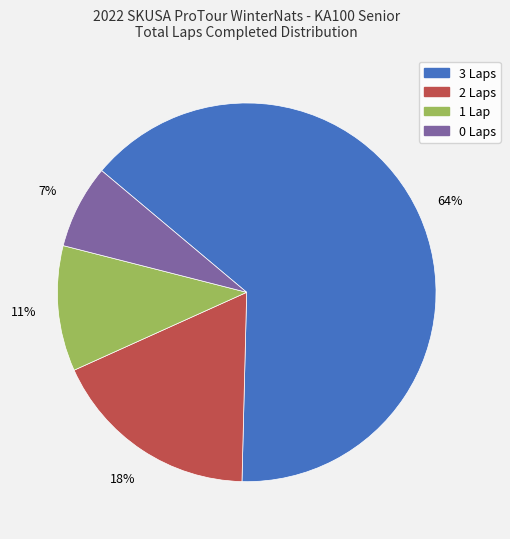

What is the largest slice in the pie chart?

3 Laps